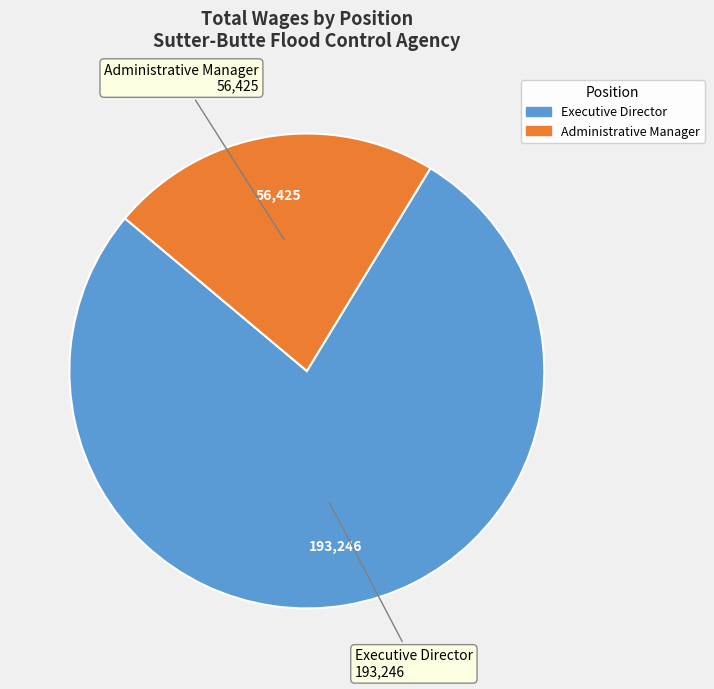

Which category has the biggest portion of the pie?

Executive Director